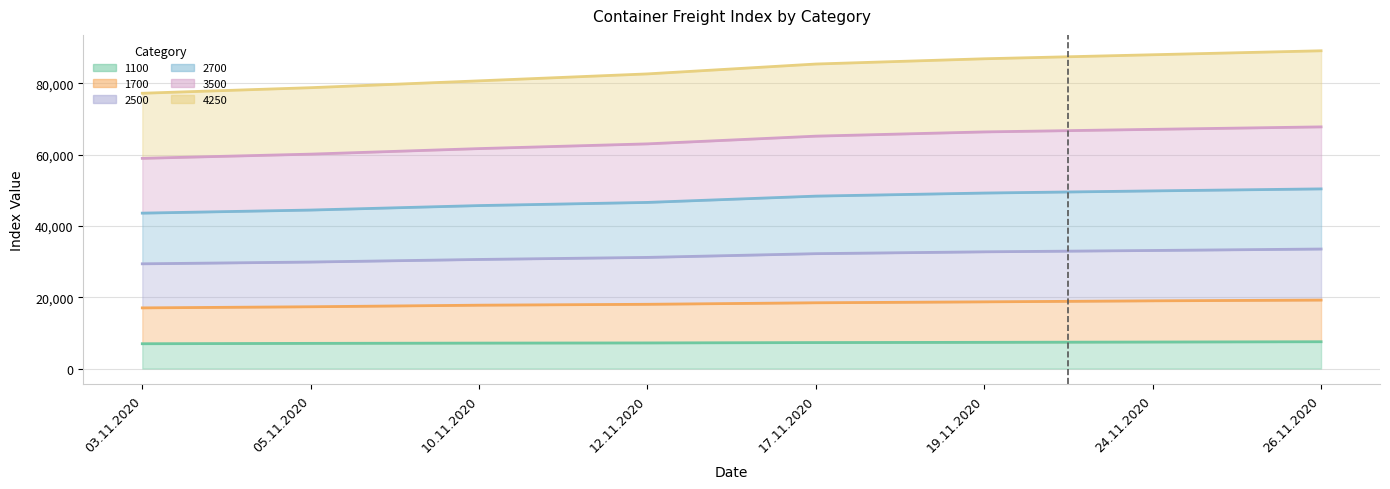

True or false: 2700 and 1700 intersect in this chart.

False